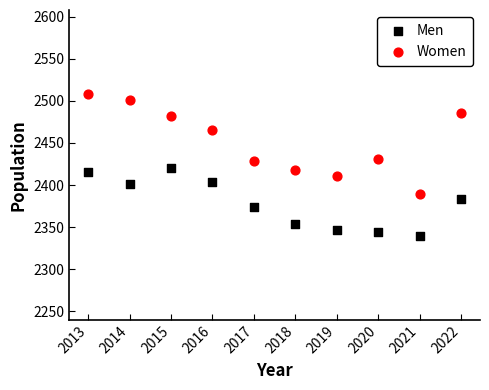

What is the X range (max minus min) for the scatter plot?

9